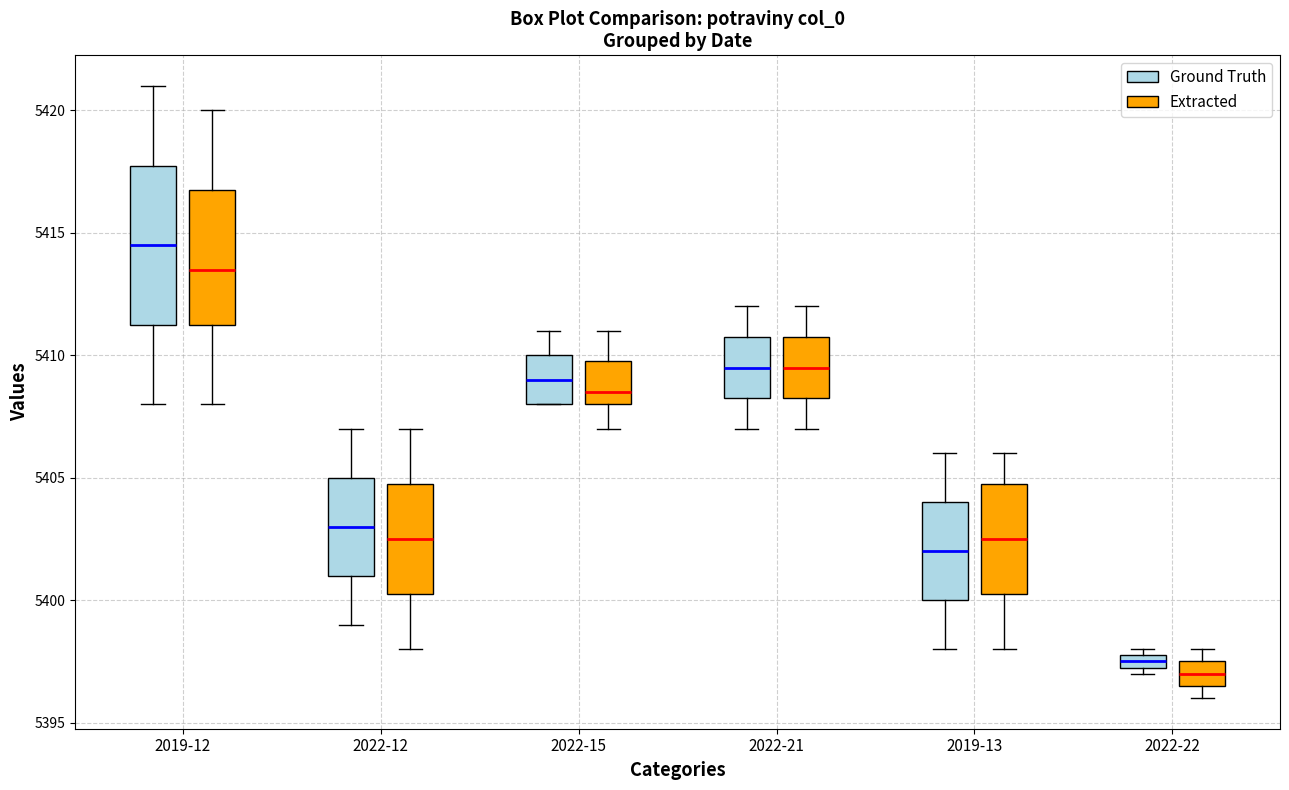

Where does the upper whisker of the box for 2019-13 (Ground Truth) end on the y-axis? The values are not printed on the chart, so give them approximately, as read against the axis.

5406.0